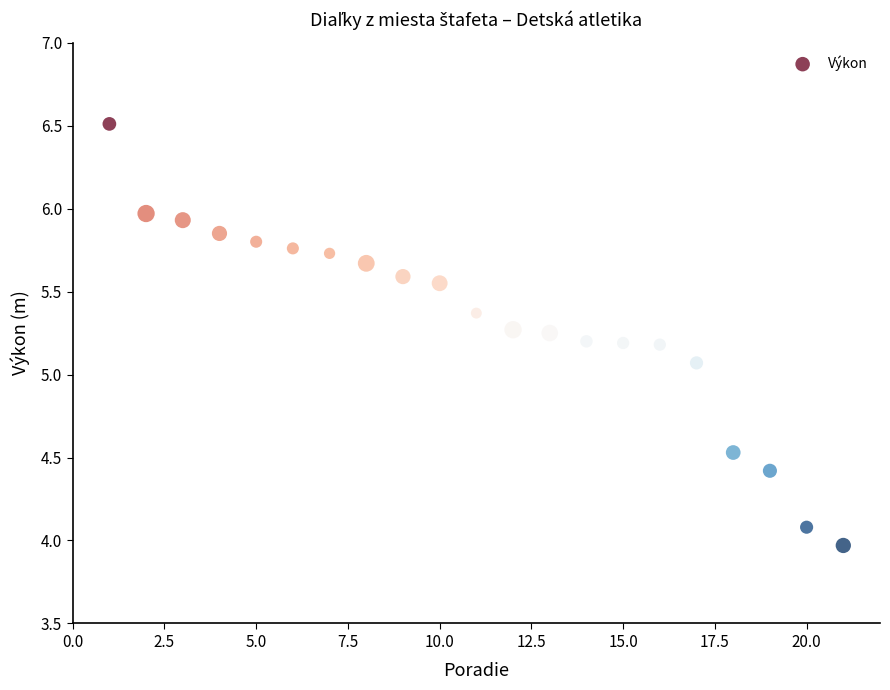

What is the range of Y values (max minus min)?

2.5